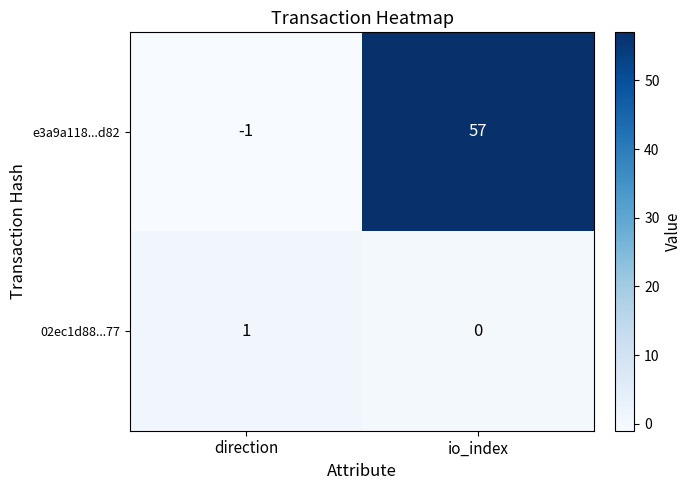

At which label does 02ec1d88...77 reach its peak?

direction